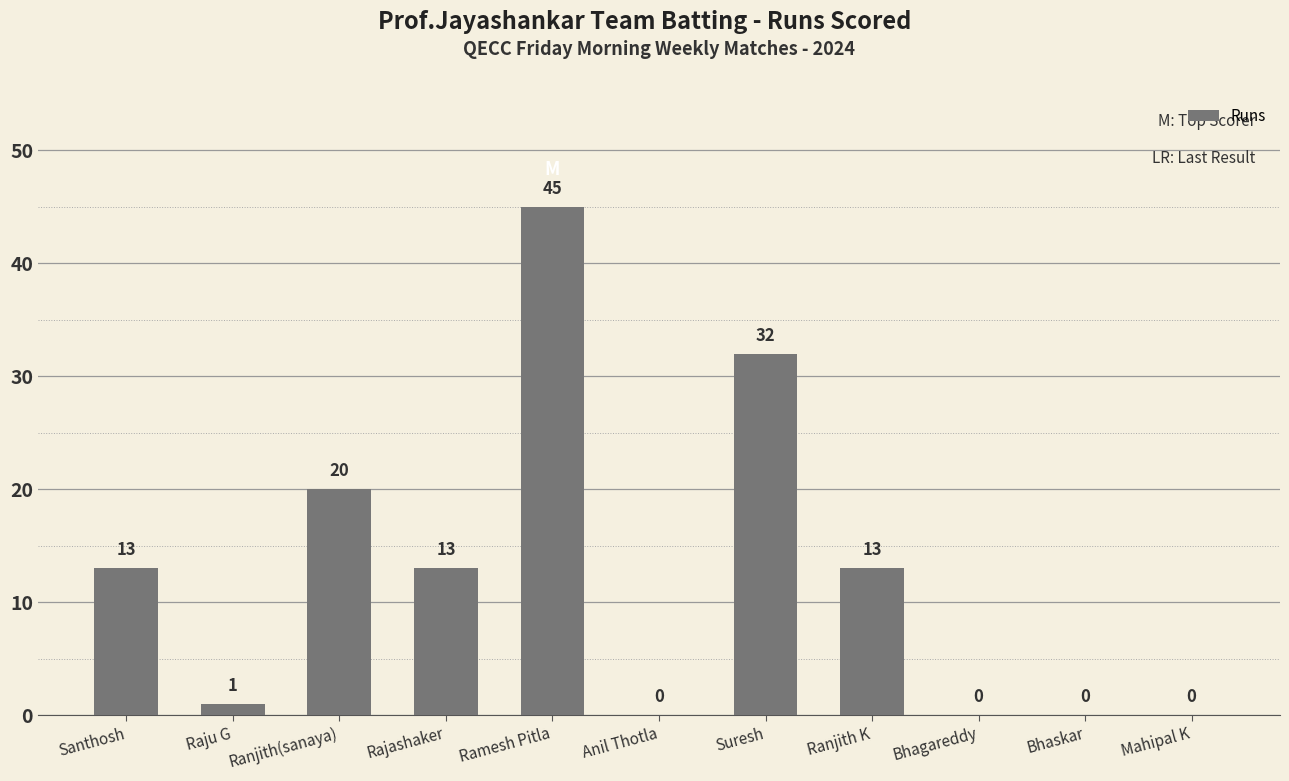

Count the number of data series in this chart.

1